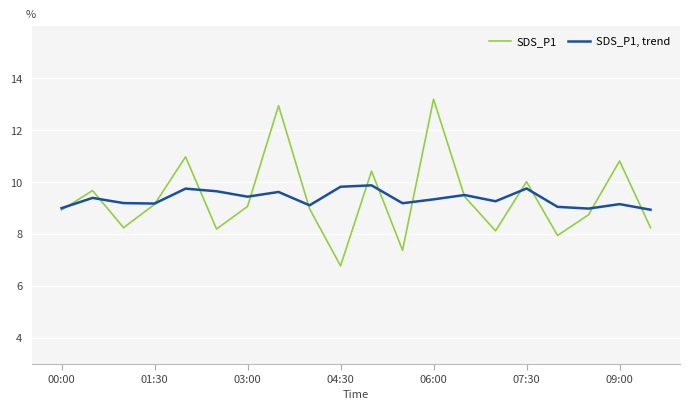

Which series has the widest spread of values?

SDS_P1